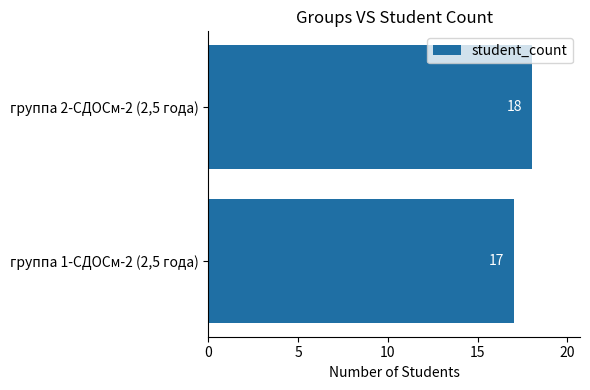

Does the chart contain stacked bars?

No